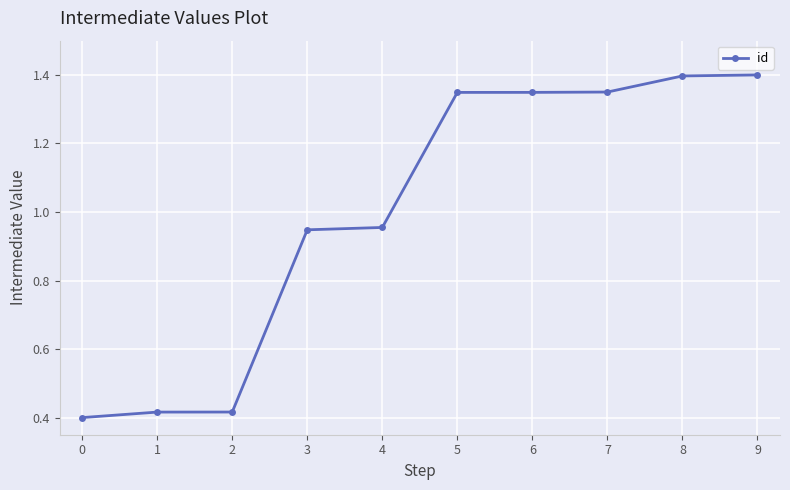

The value at 3 is 1.6. True or false?

False